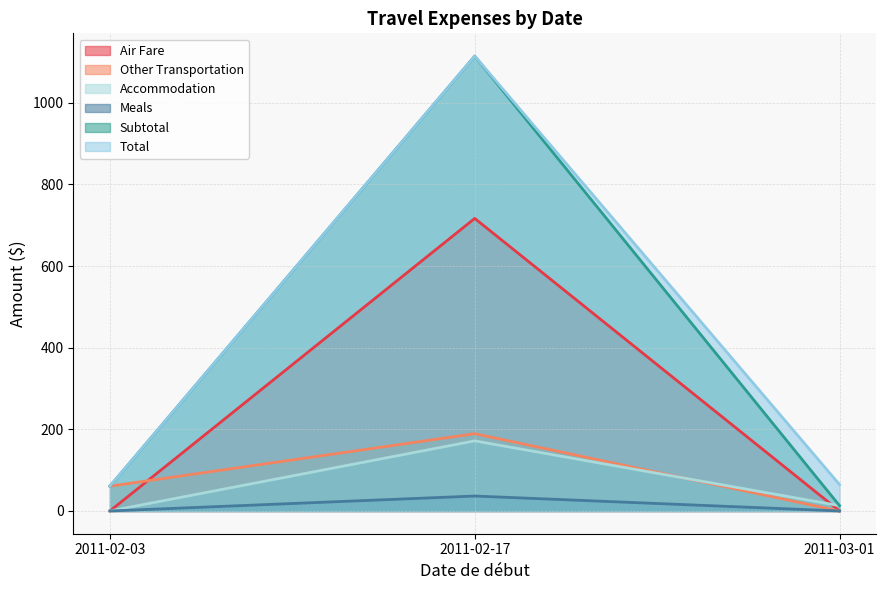

What is the total value across all series at 2011-02-17?

3343.4